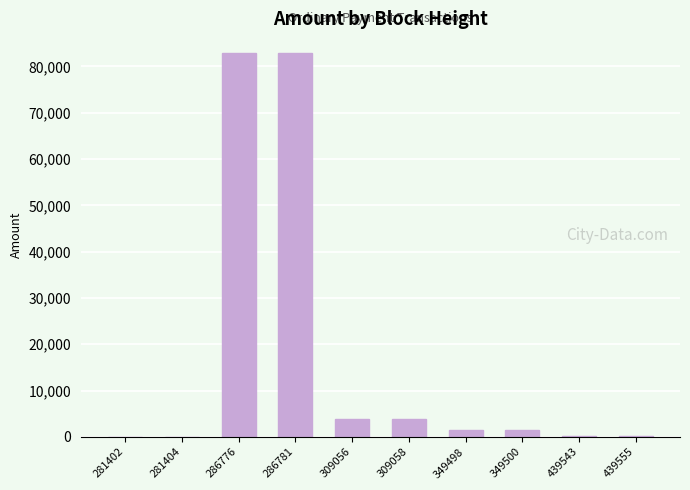

The chart shows a value of 83000 at 286776. True or false?

True